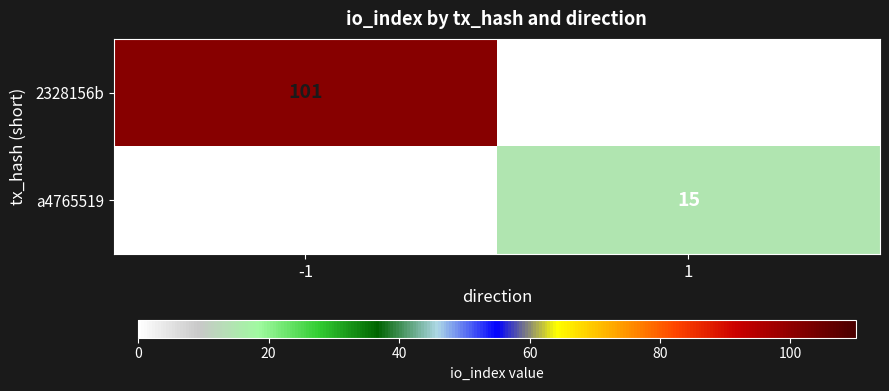

The value of 2328156b at -1 is 160. True or false?

False